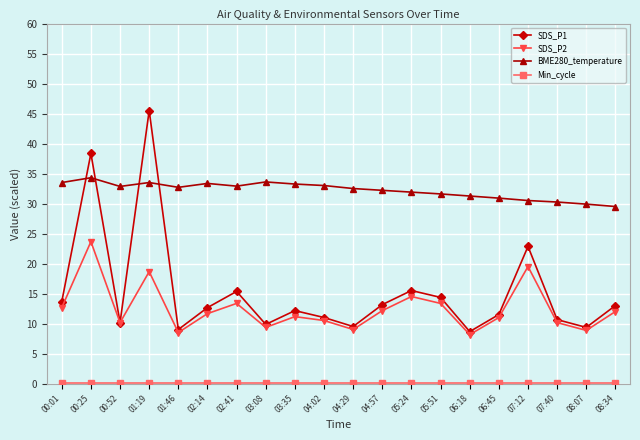

How many lines are shown in the chart?

4